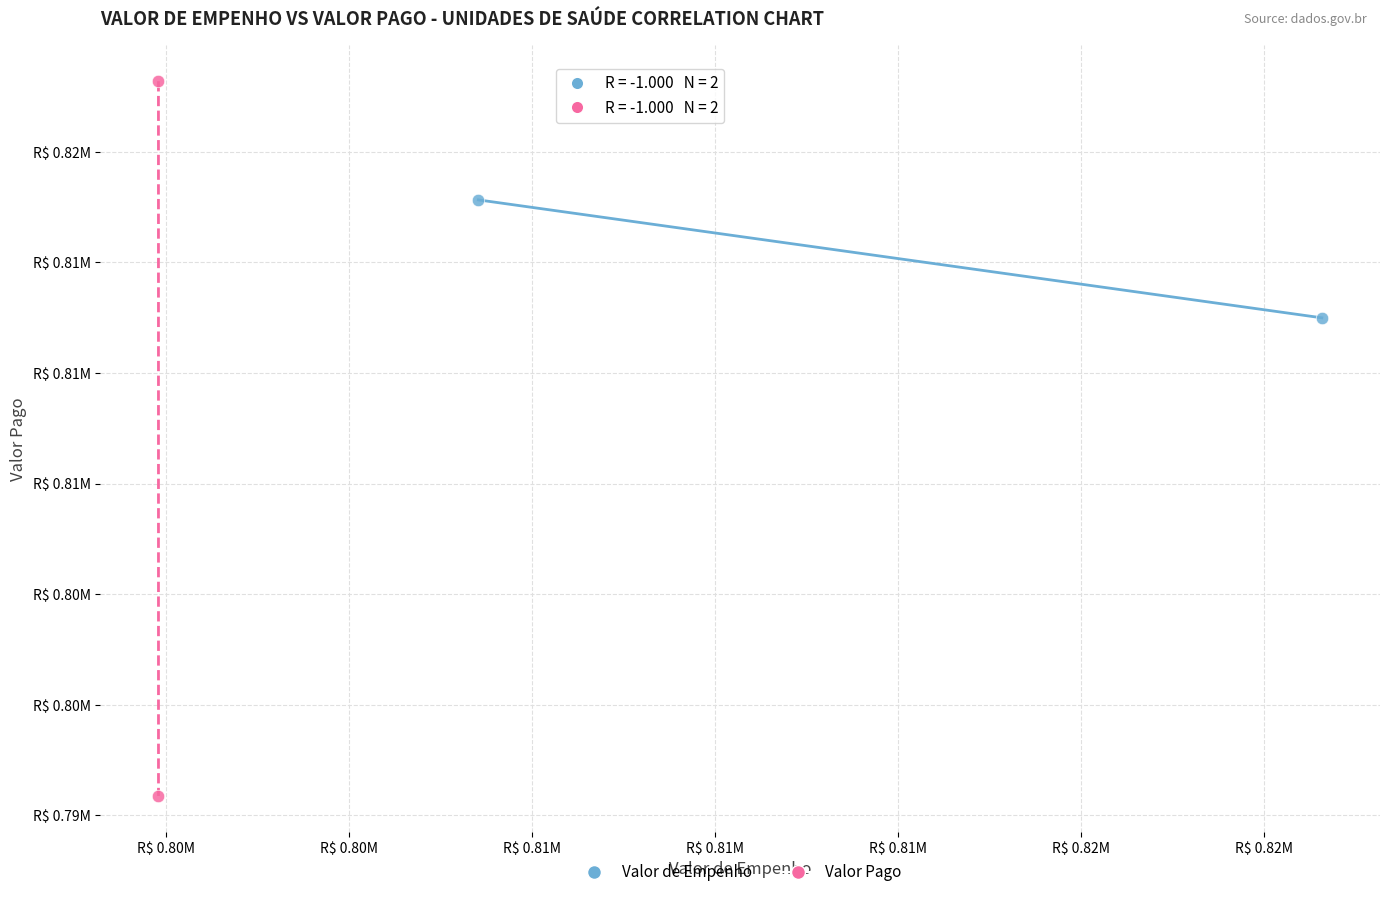

Which series reaches the minimum Y coordinate?

Valor Pago